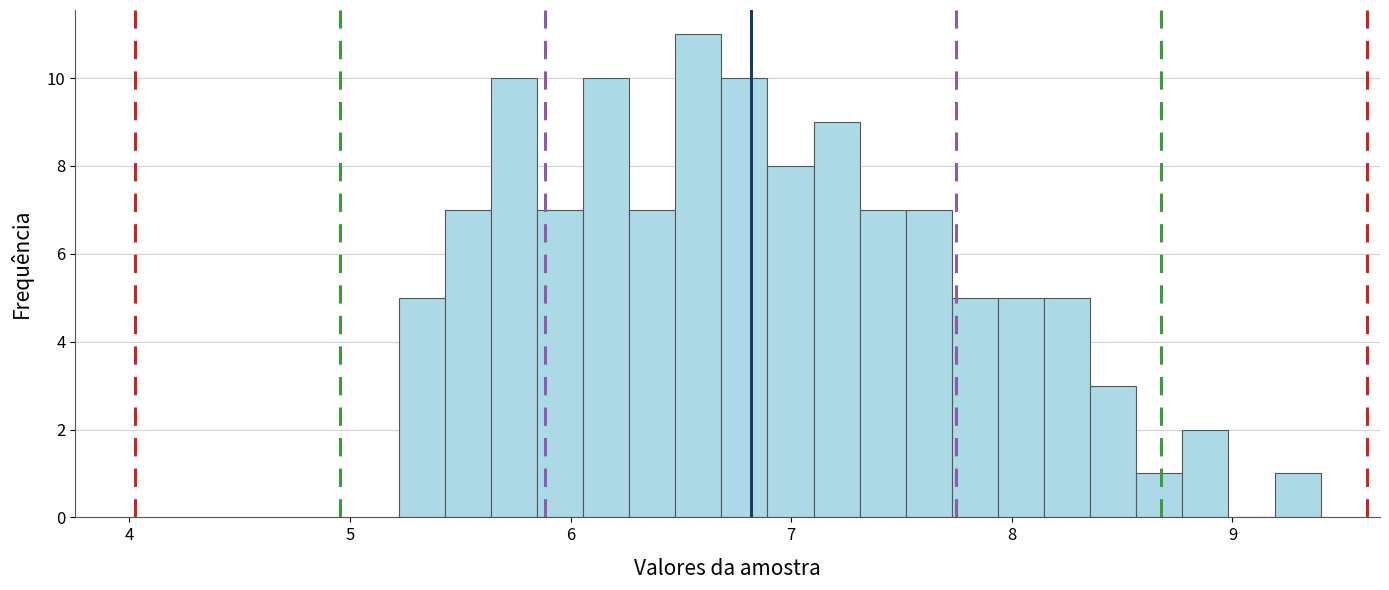

Around what value on the x-axis is the tallest bar? Give the approximate position of its centre, as read against the axis.

6.6